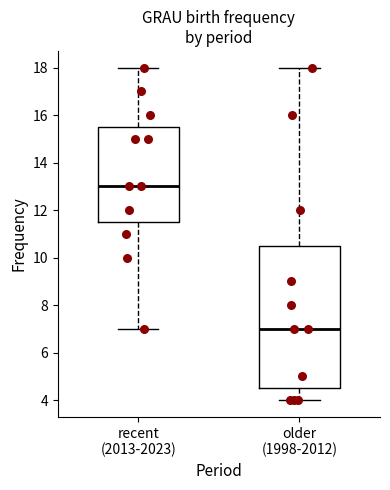

Where is the lower edge of the box for older (1998-2012) on the y-axis? The values are not printed on the chart, so give them approximately, as read against the axis.

4.6